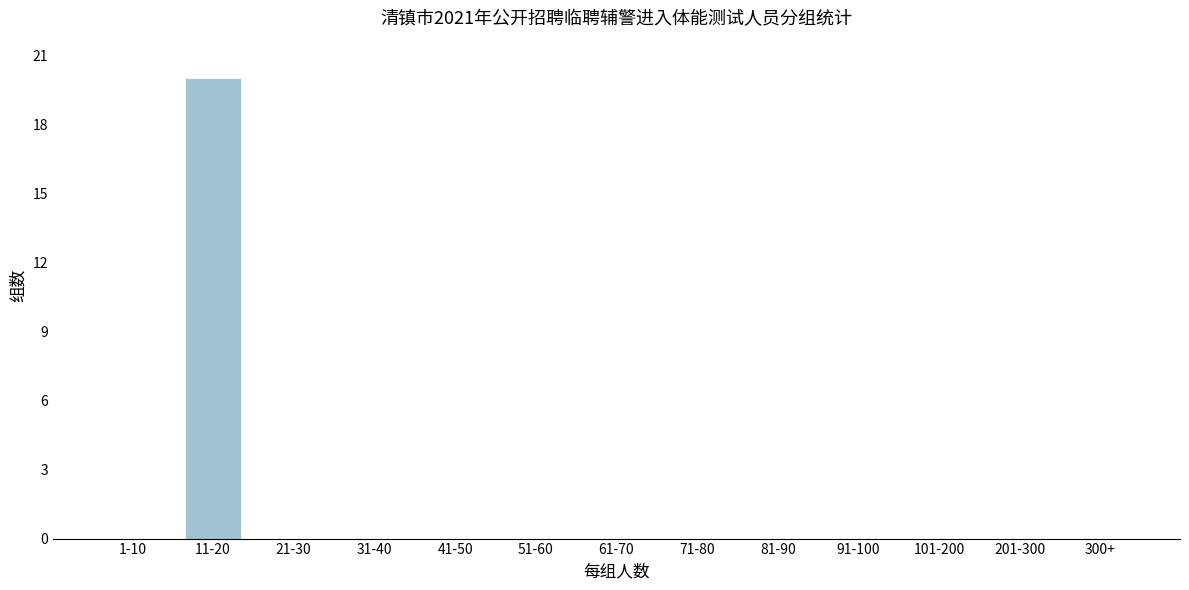

Reading right to left, extract all data points from this chart.

300+=0	201-300=0	101-200=0	91-100=0	81-90=0	71-80=0	61-70=0	51-60=0	41-50=0	31-40=0	21-30=0	11-20=20	1-10=0